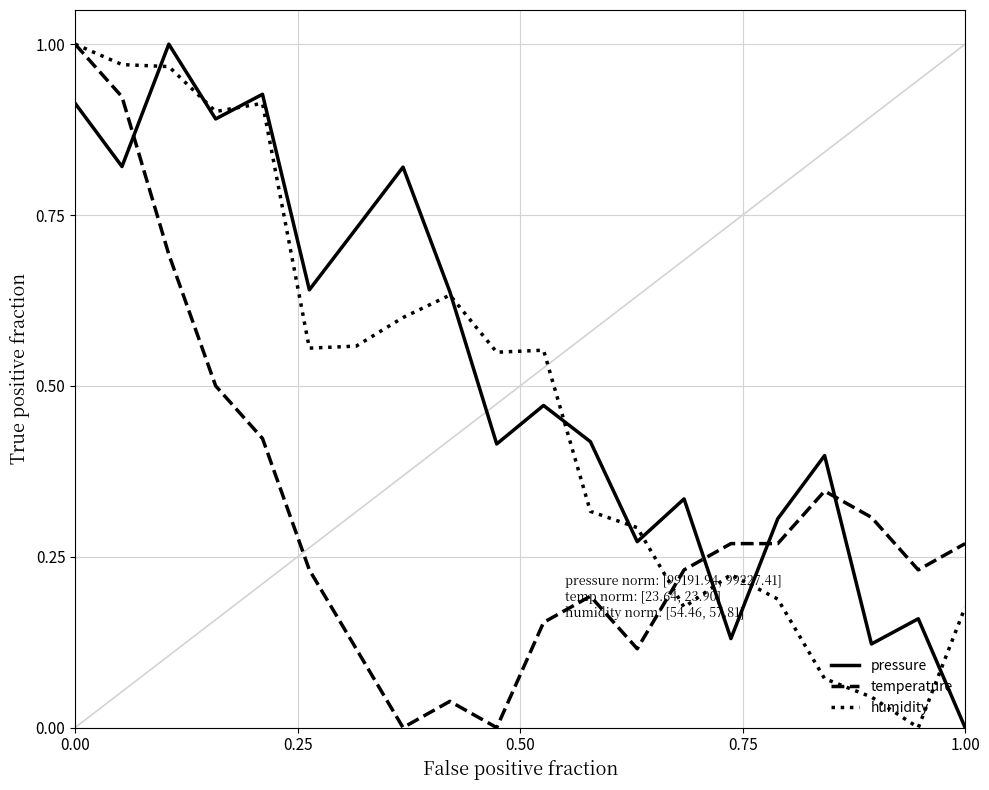

Rank the series by their average value, from lowest to highest.

temperature, humidity, pressure